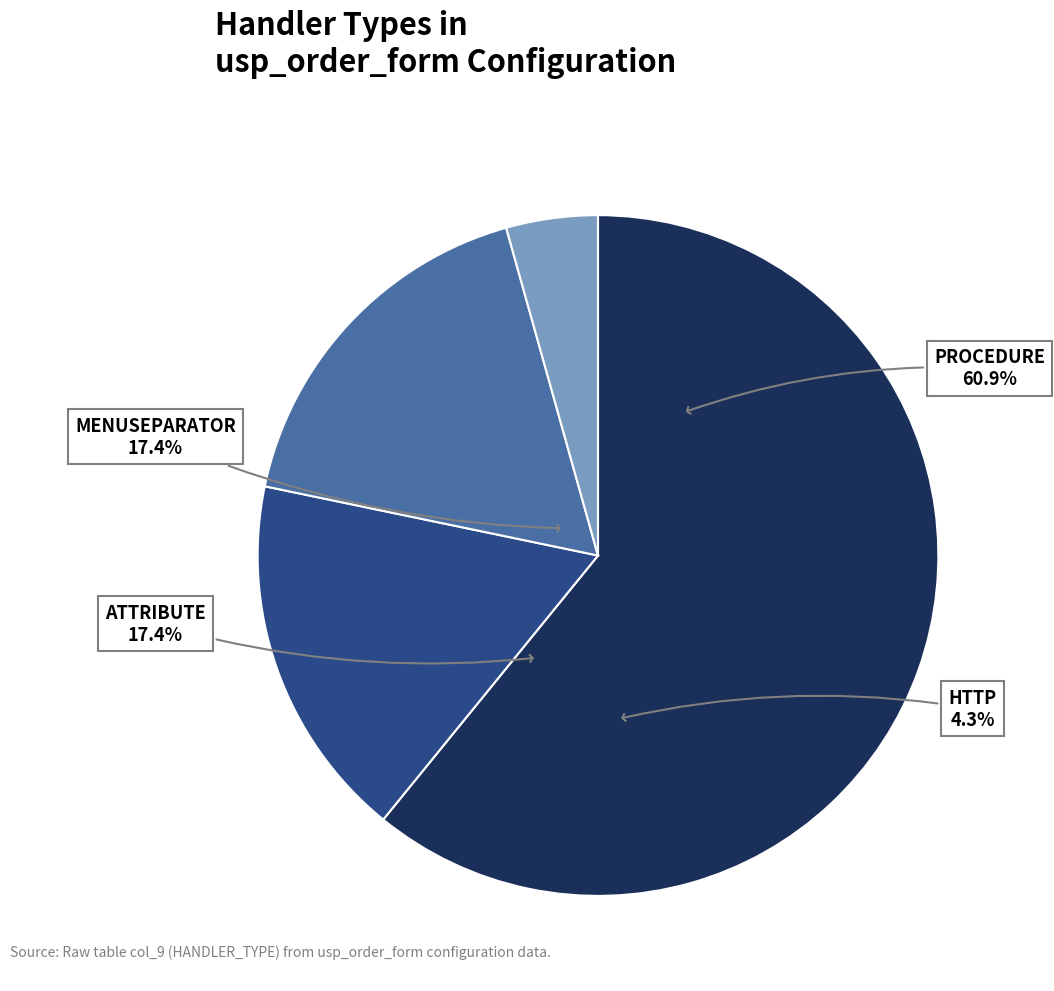

Rank the categories by value from highest to lowest.

PROCEDURE, MENUSEPARATOR, ATTRIBUTE, HTTP